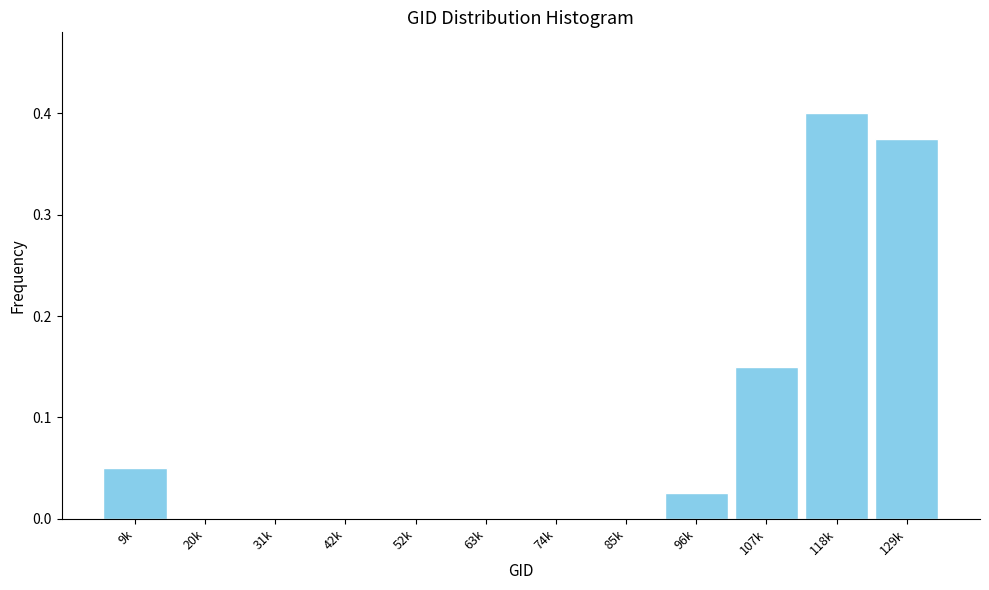

What is the sum of all values?

1.0